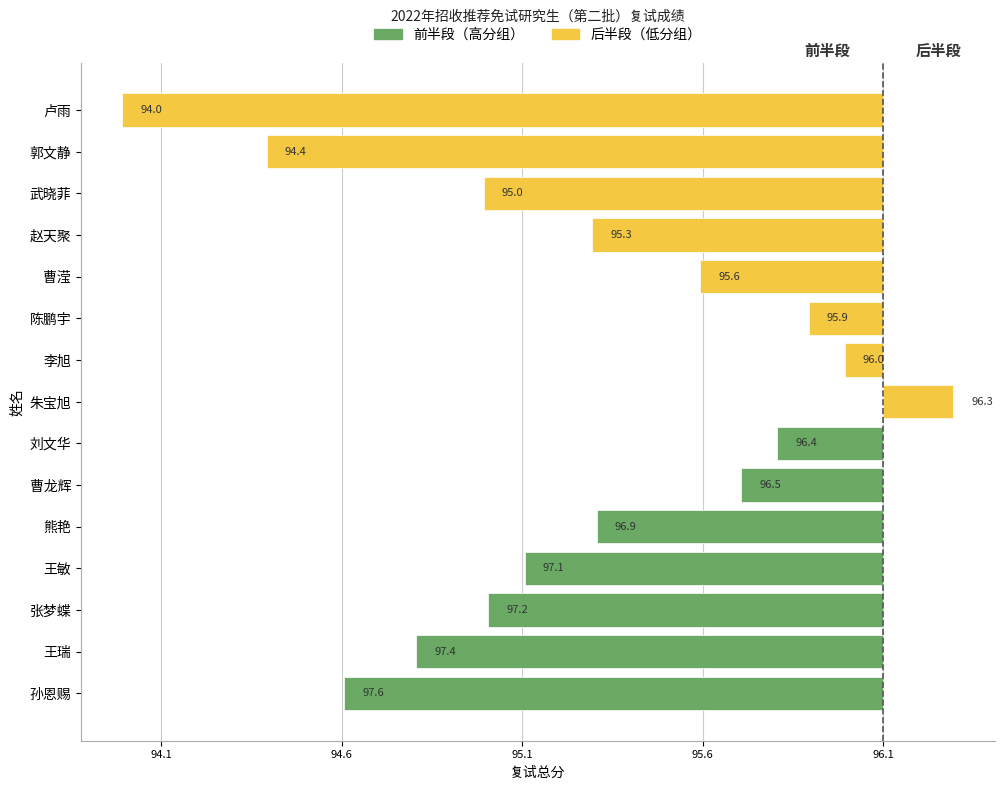

What is the label of the 12th bar from the left?

赵天聚